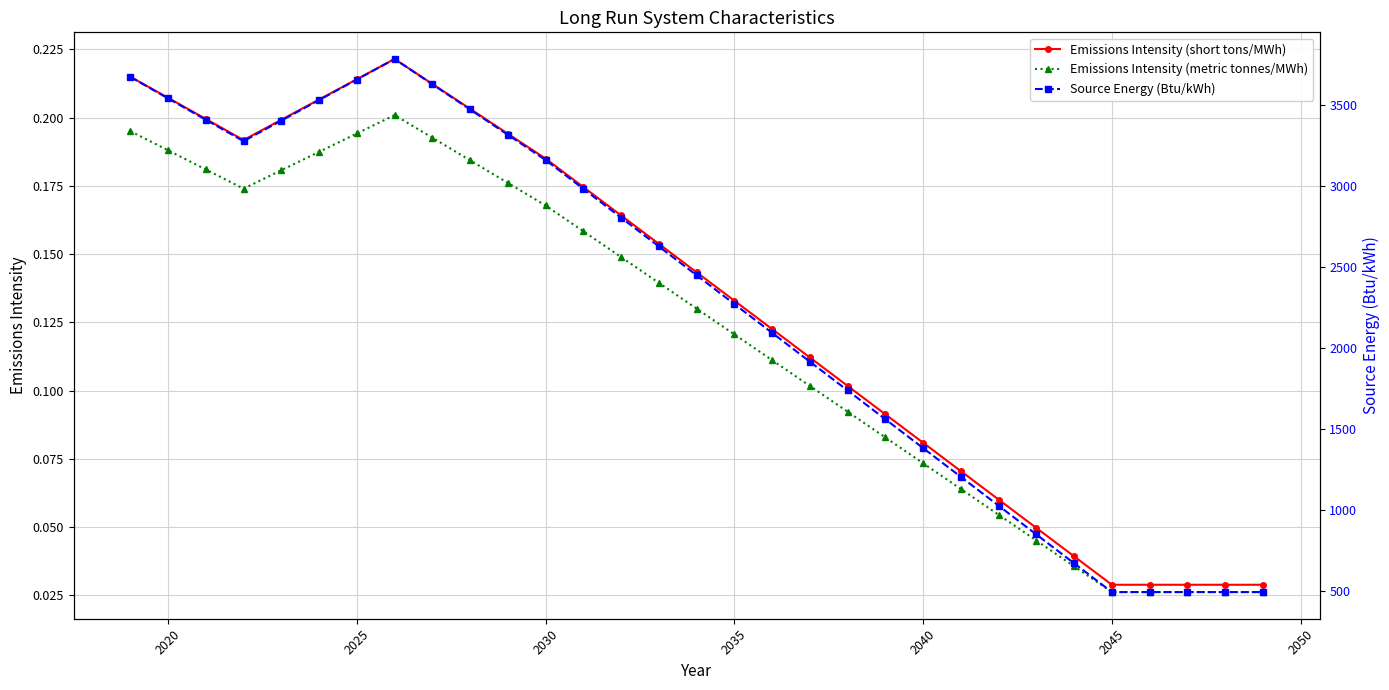

Reading right to left, what are all the values shown in this chart?

Emissions Intensity (short tons/MWh): 0.0	0.0	0.0	0.0	0.0	0.0	0.0	0.1	0.1	0.1	0.1	0.1	0.1	0.1	0.1	0.1	0.2	0.2	0.2	0.2	0.2	0.2	0.2	0.2	0.2	0.2	0.2	0.2	0.2	0.2	0.2
Emissions Intensity (metric tonnes/MWh): 0.0	0.0	0.0	0.0	0.0	0.0	0.0	0.1	0.1	0.1	0.1	0.1	0.1	0.1	0.1	0.1	0.1	0.1	0.2	0.2	0.2	0.2	0.2	0.2	0.2	0.2	0.2	0.2	0.2	0.2	0.2
Source Energy (Btu/kWh): 493.6	493.6	493.6	493.6	493.6	671.5	849.4	1027.3	1205.2	1383.2	1561.1	1739.0	1916.9	2094.8	2272.7	2450.7	2628.6	2806.5	2984.4	3162.3	3318.3	3474.3	3630.3	3786.3	3659.4	3532.4	3405.5	3278.6	3410.9	3543.2	3675.5